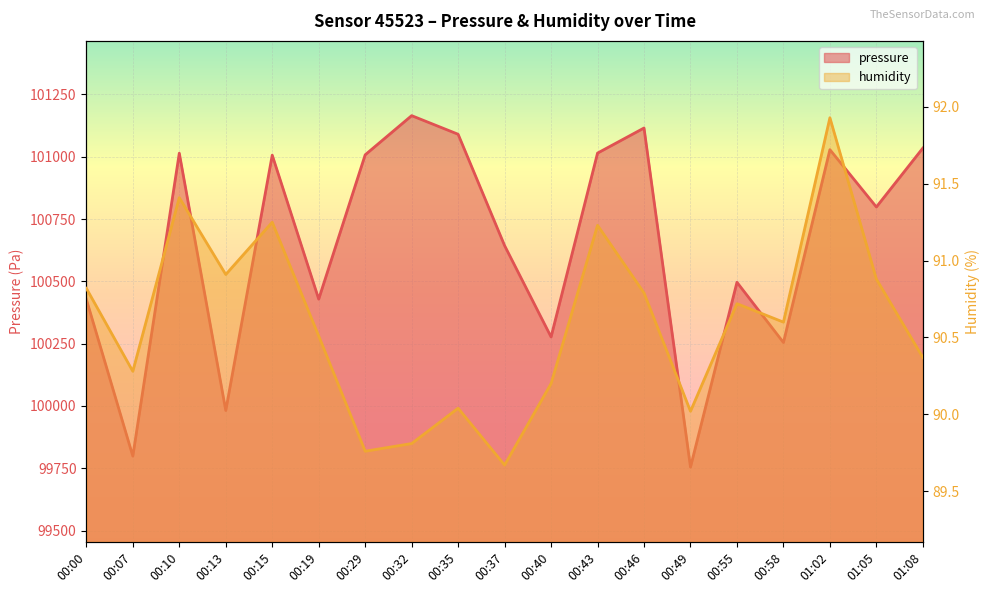

Which series changed the most between 00:37 and 00:49?

pressure